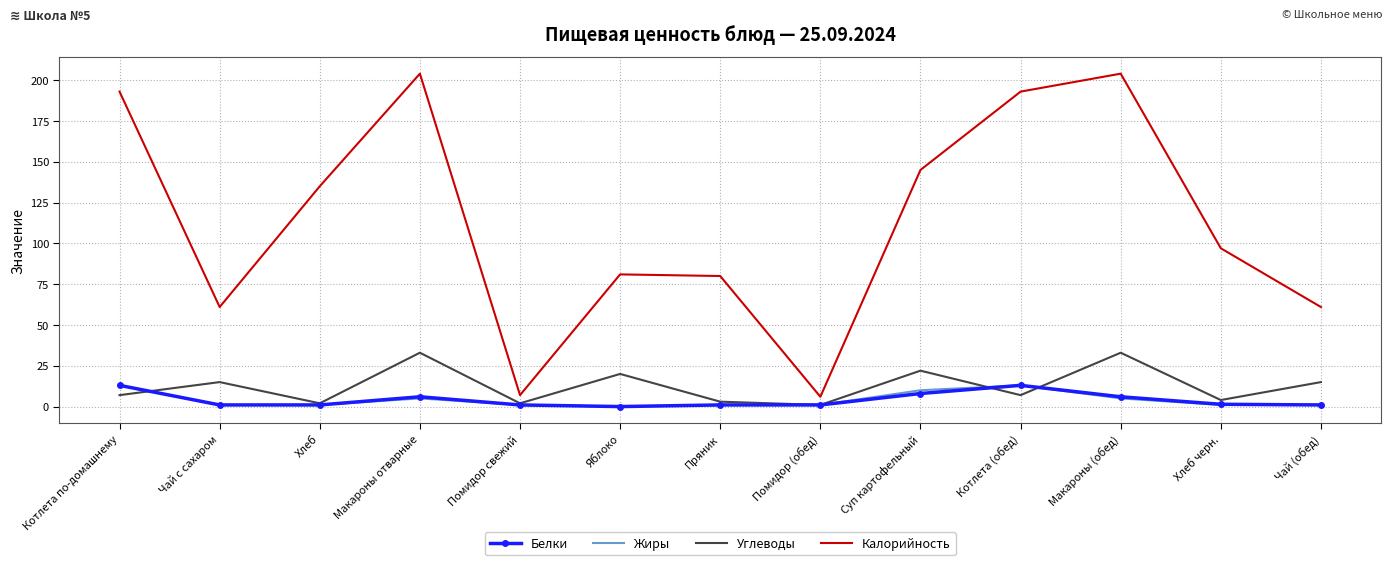

What is the total value across all series at Котлета по-домашнему?

226.0